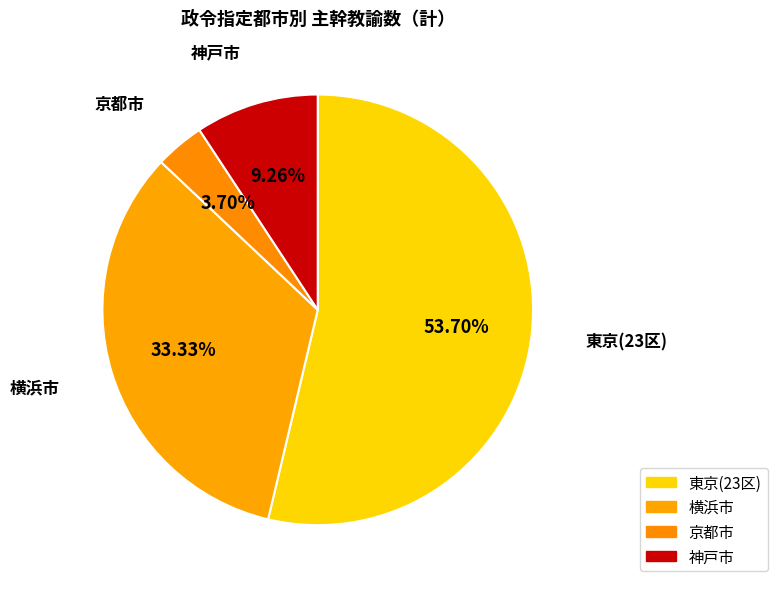

Count the number of slices in the pie.

4